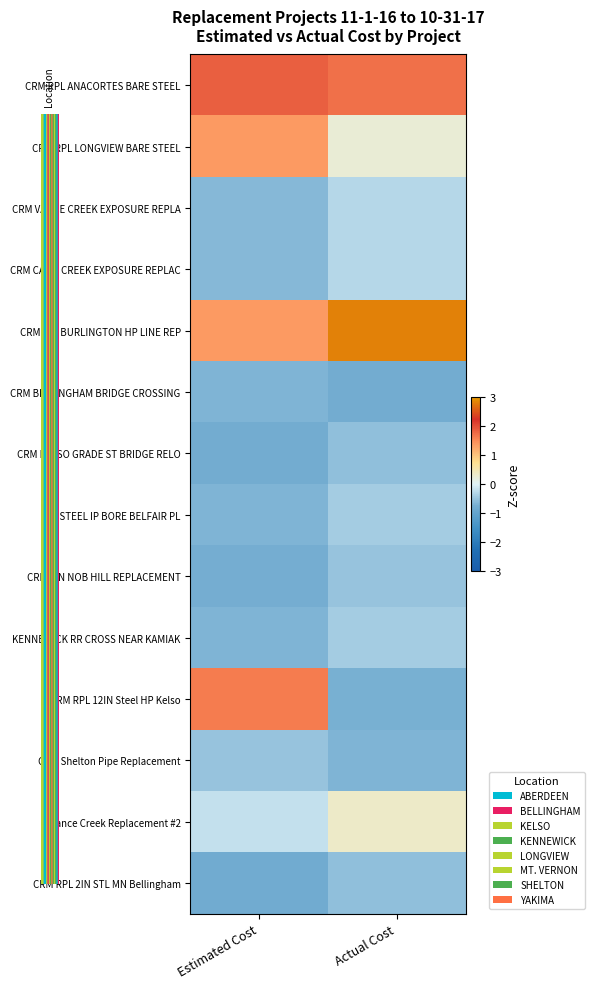

At which category does the chart reach its minimum across all series?

Estimated Cost